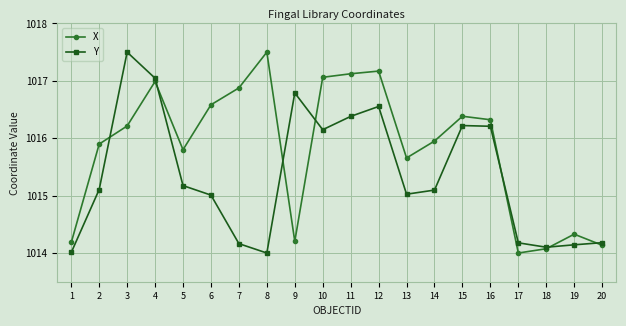

What is the minimum value for Y?

1014.0